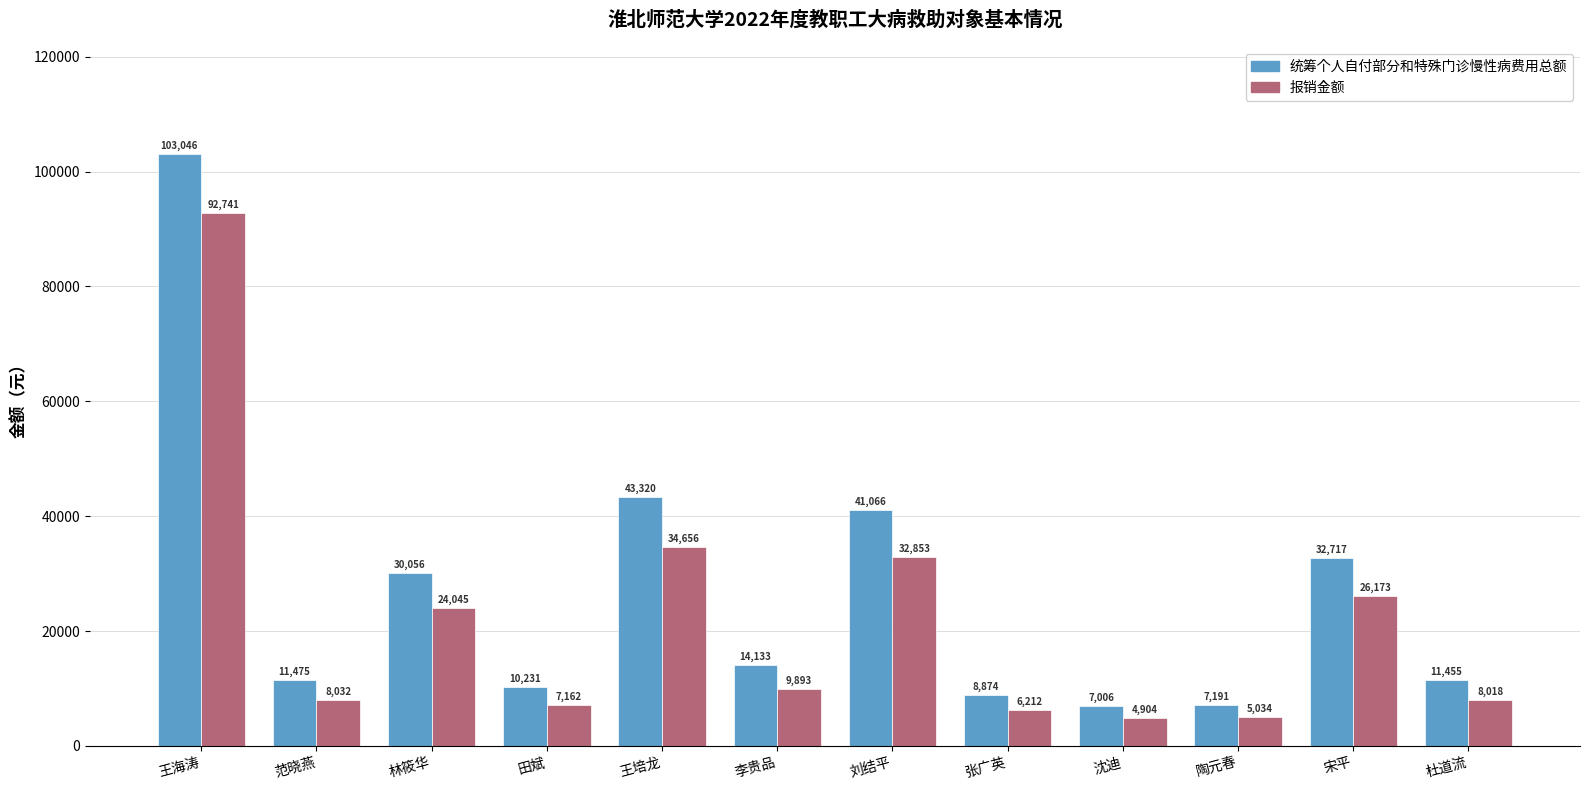

Which series has the largest range (max minus min)?

统筹个人自付部分和特殊门诊慢性病费用总额